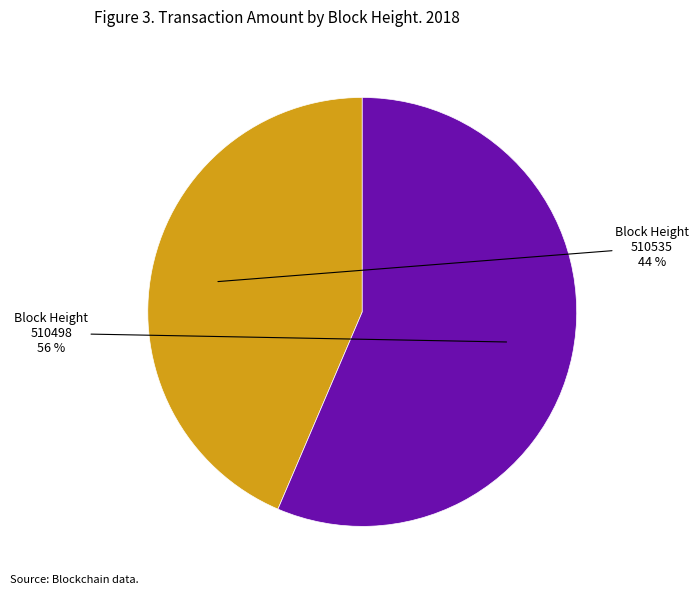

Is there a majority slice in this chart?

Yes